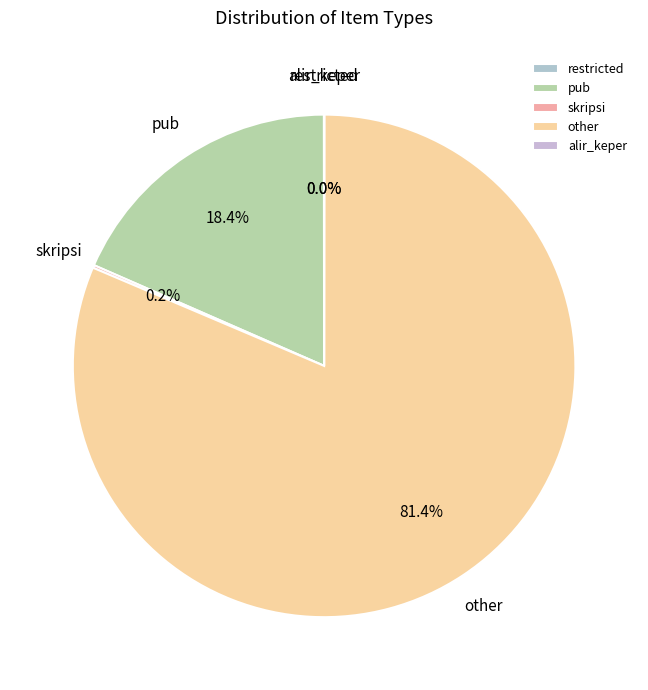

What percentage is NOT represented by other?

18.6%